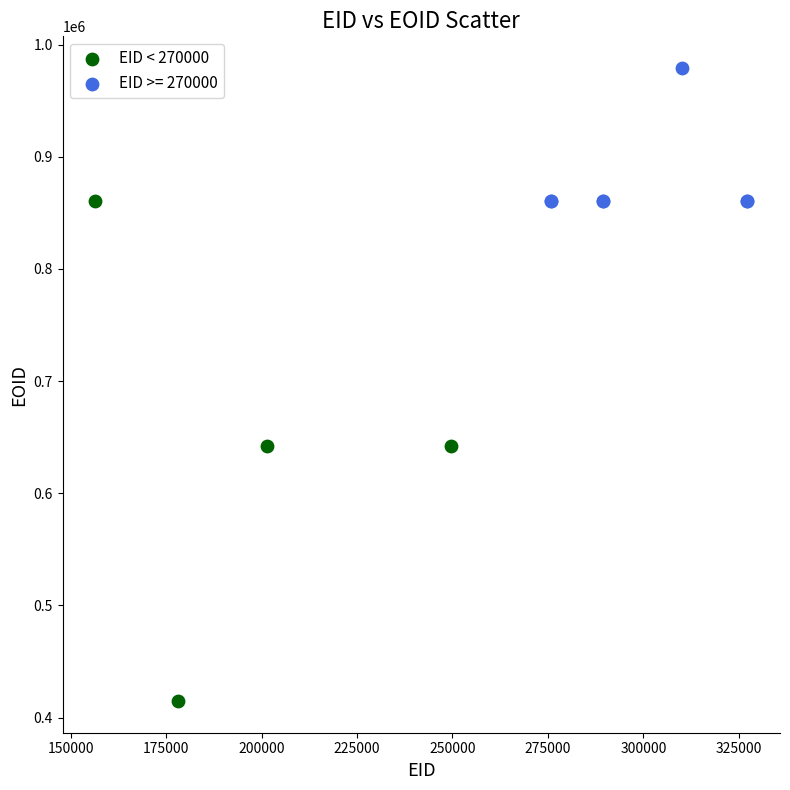

Which series reaches the minimum Y coordinate?

EID < 270000